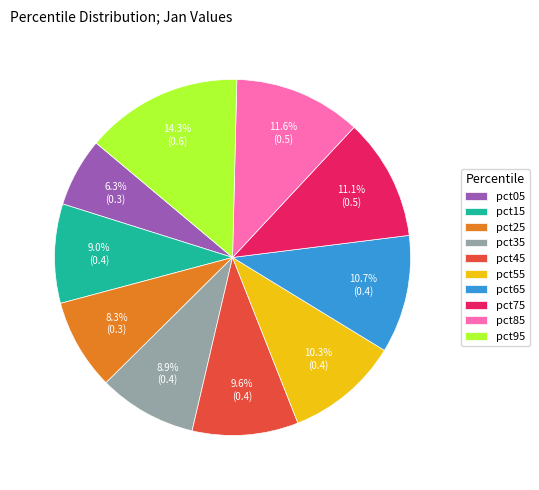

Does pct35 represent more than half of the total?

No